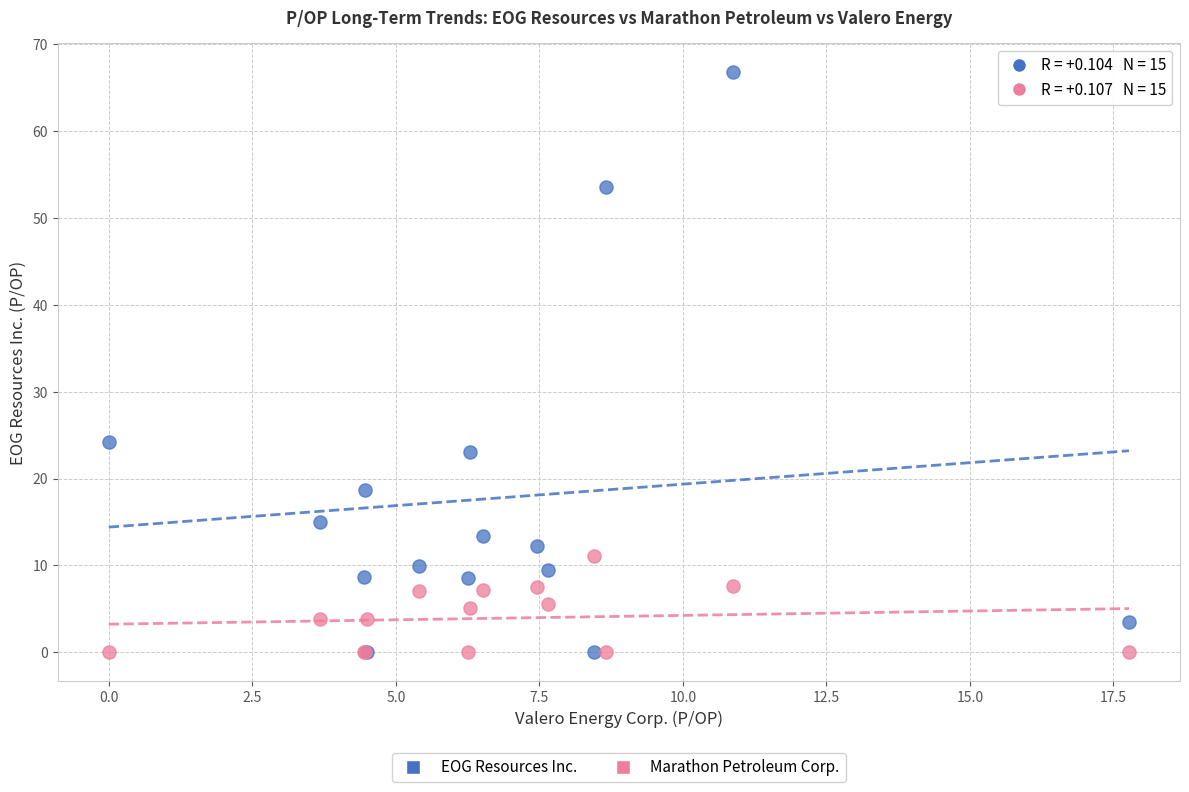

Which series contains the highest Y value?

EOG Resources Inc.